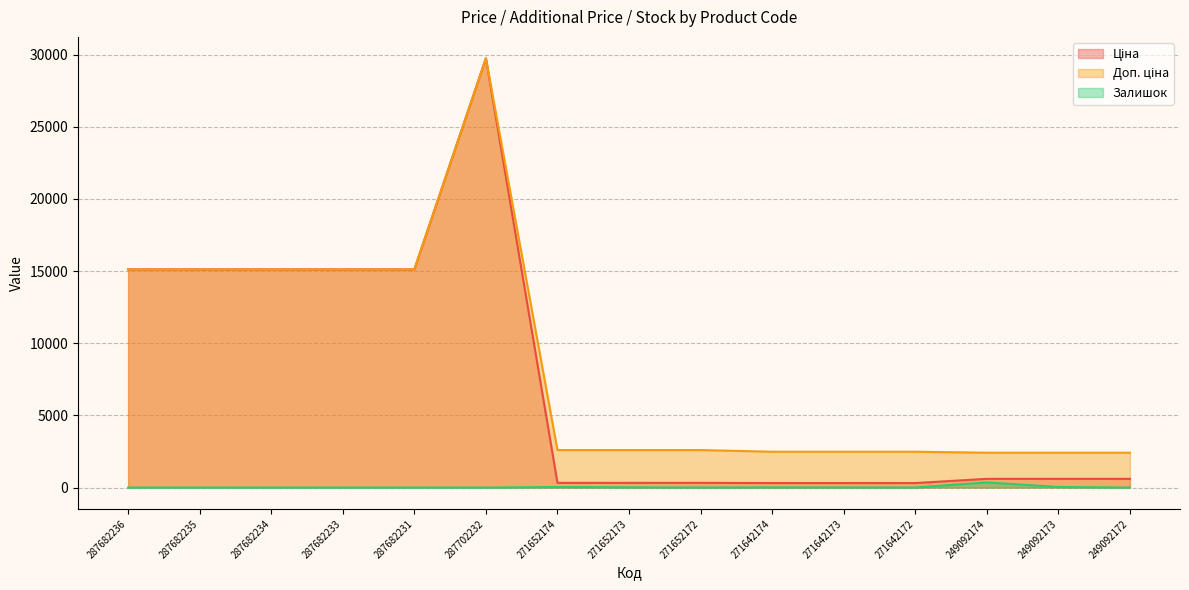

What is the difference between the second highest and second lowest values in the Доп. ціна series?

12705.2